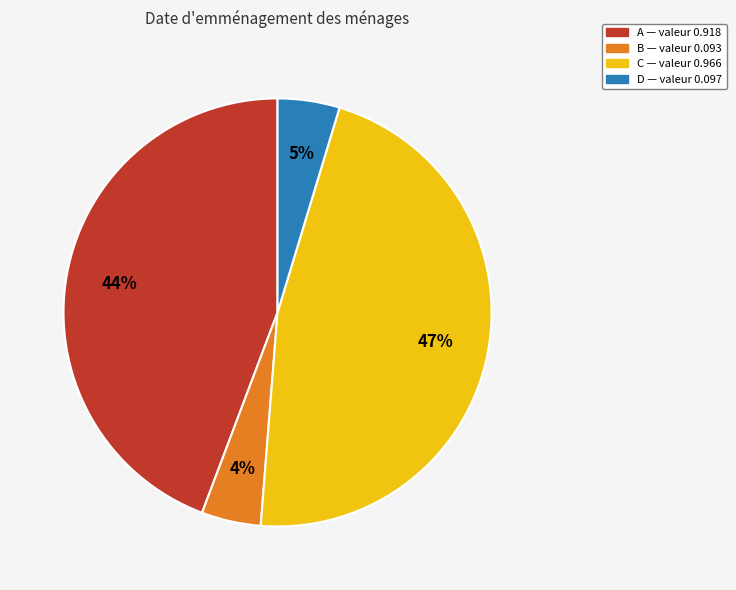

Does any single category account for the majority?

No